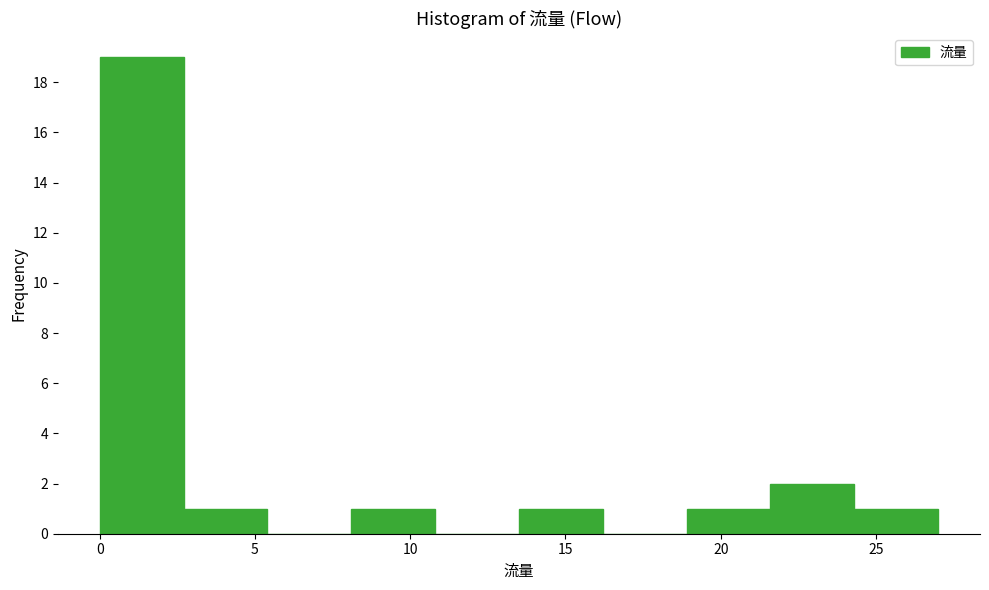

What is the height of the bar covering 2.7 to 5.4 on the x-axis? Neither the bar edges nor the heights are printed on the chart, so give them approximately, as read against the axes.

1